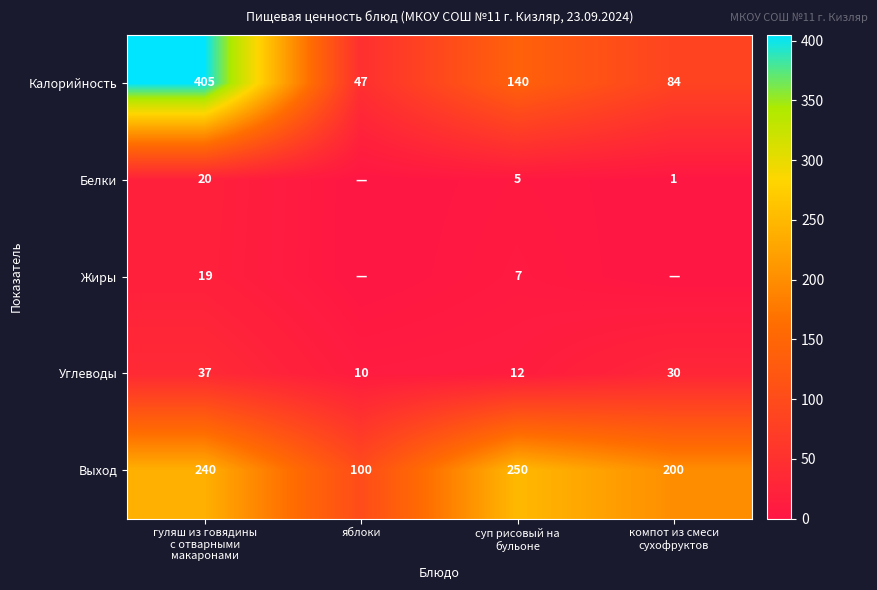

How many data points in Калорийность are less than 140?

2